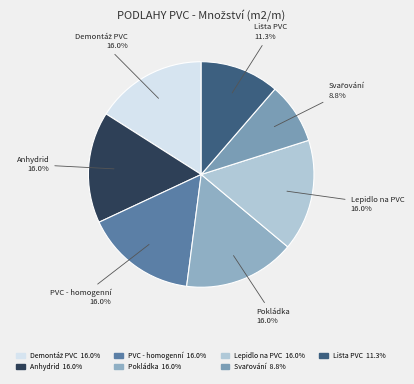

Approximately how many times larger is the value at PVC - homogenní compared to Pokládka?

1.0